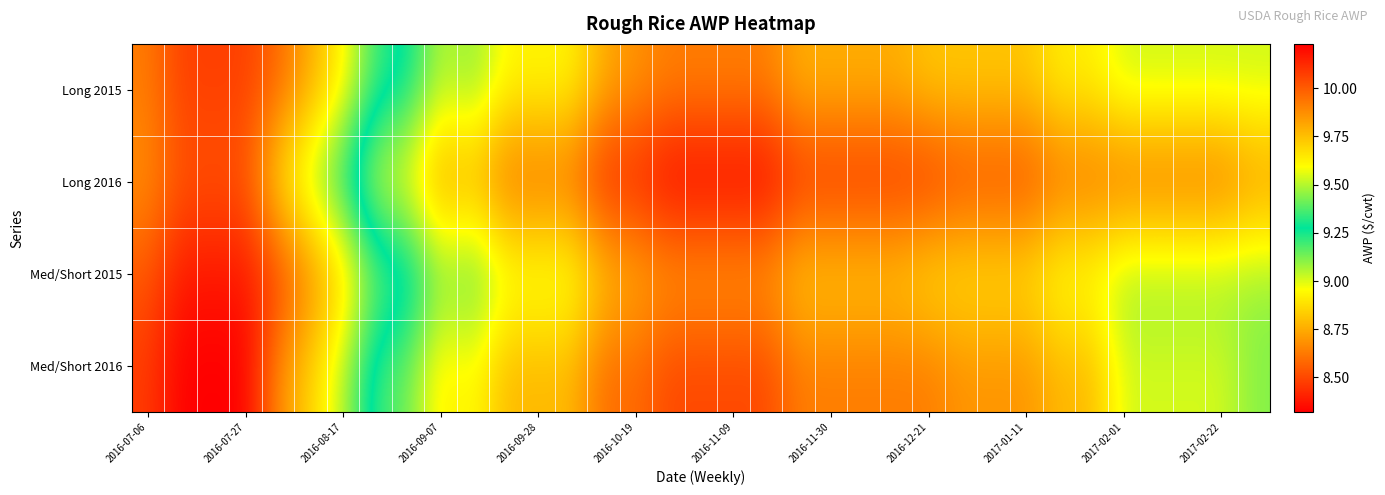

Reading right to left, list all the values displayed in this chart.

Long 2015: 9.0	9.0	9.0	9.0	9.0	8.9	8.9	8.8	8.8	8.8	8.8	8.8	8.8	8.8	8.8	8.6	8.6	8.6	8.6	8.7	8.8	8.9	8.9	8.9	9.1	9.0	9.3	9.3	9.6	9.8	10.0	10.1	10.1	10.1	9.9
Long 2016: 8.7	8.6	8.6	8.6	8.6	8.6	8.6	8.5	8.5	8.5	8.4	8.4	8.4	8.4	8.4	8.3	8.3	8.3	8.3	8.4	8.4	8.6	8.6	8.6	8.8	8.7	8.9	9.0	9.3	9.5	9.7	10.0	10.0	10.0	9.9
Med/Short 2015: 9.1	9.1	9.1	9.1	9.1	9.0	9.0	8.9	8.9	8.9	8.9	8.8	8.8	8.8	8.8	8.7	8.7	8.7	8.7	8.8	8.8	9.0	9.0	9.0	9.2	9.1	9.4	9.4	9.7	9.9	10.1	10.2	10.2	10.2	10.0
Med/Short 2016: 9.1	9.0	9.0	9.0	9.0	8.8	8.8	8.7	8.7	8.7	8.6	8.6	8.6	8.6	8.6	8.5	8.5	8.5	8.5	8.6	8.6	8.8	8.8	8.8	9.0	8.9	9.1	9.2	9.5	9.7	9.9	10.2	10.2	10.2	10.1